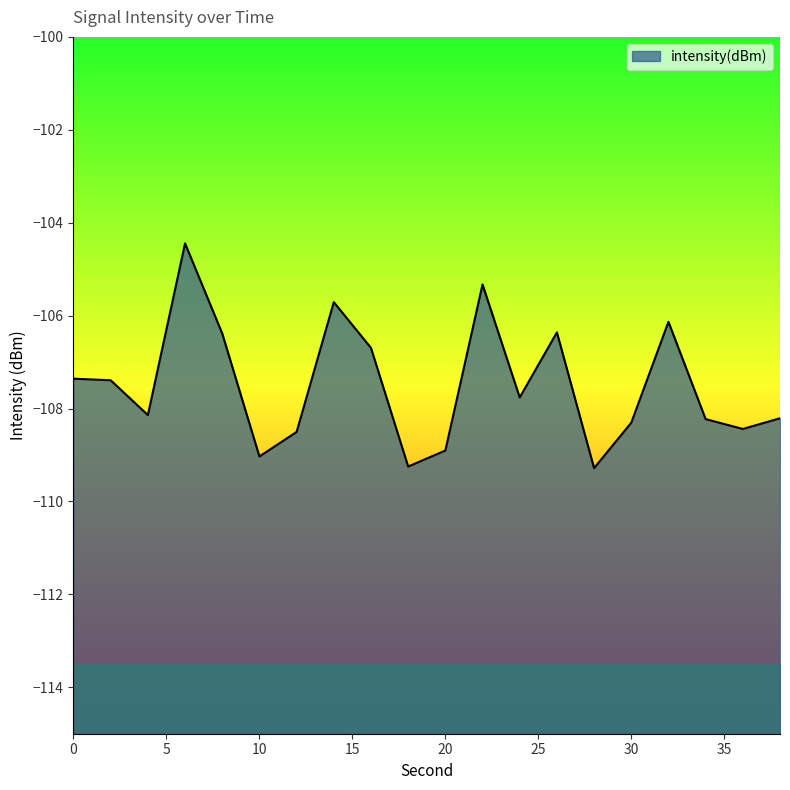

What is the sum of the values at 26 and 12?

-214.9